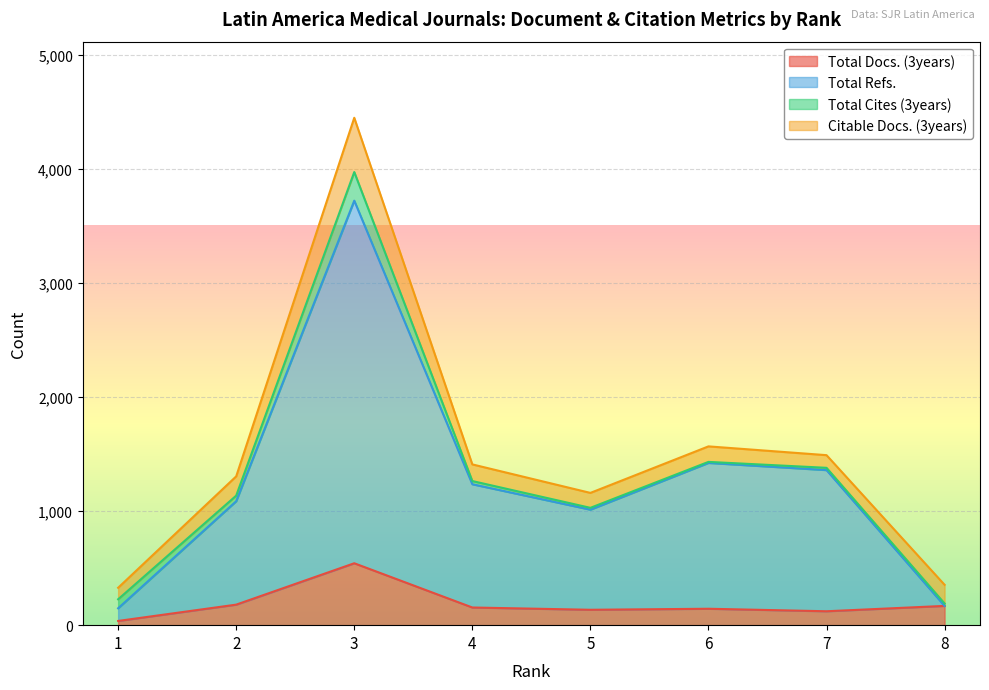

The value of Total Refs. at 5 is 276. True or false?

False